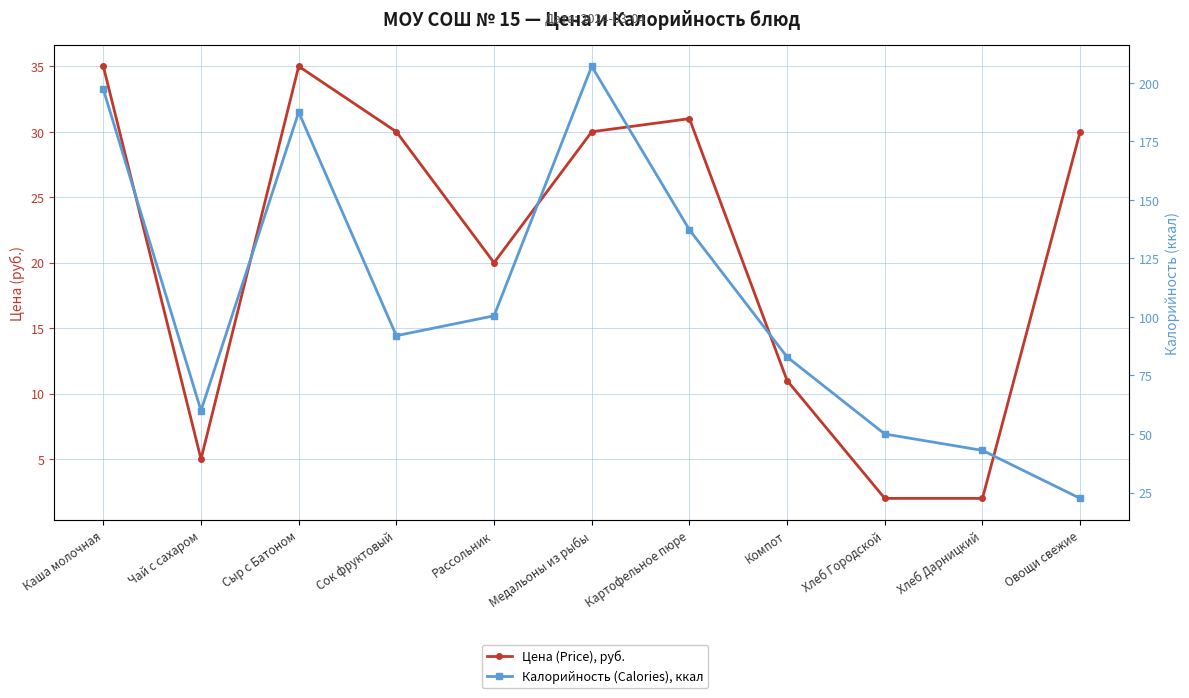

How many intersections are there between Цена (Price), руб. and Калорийность (Calories), ккал?

1